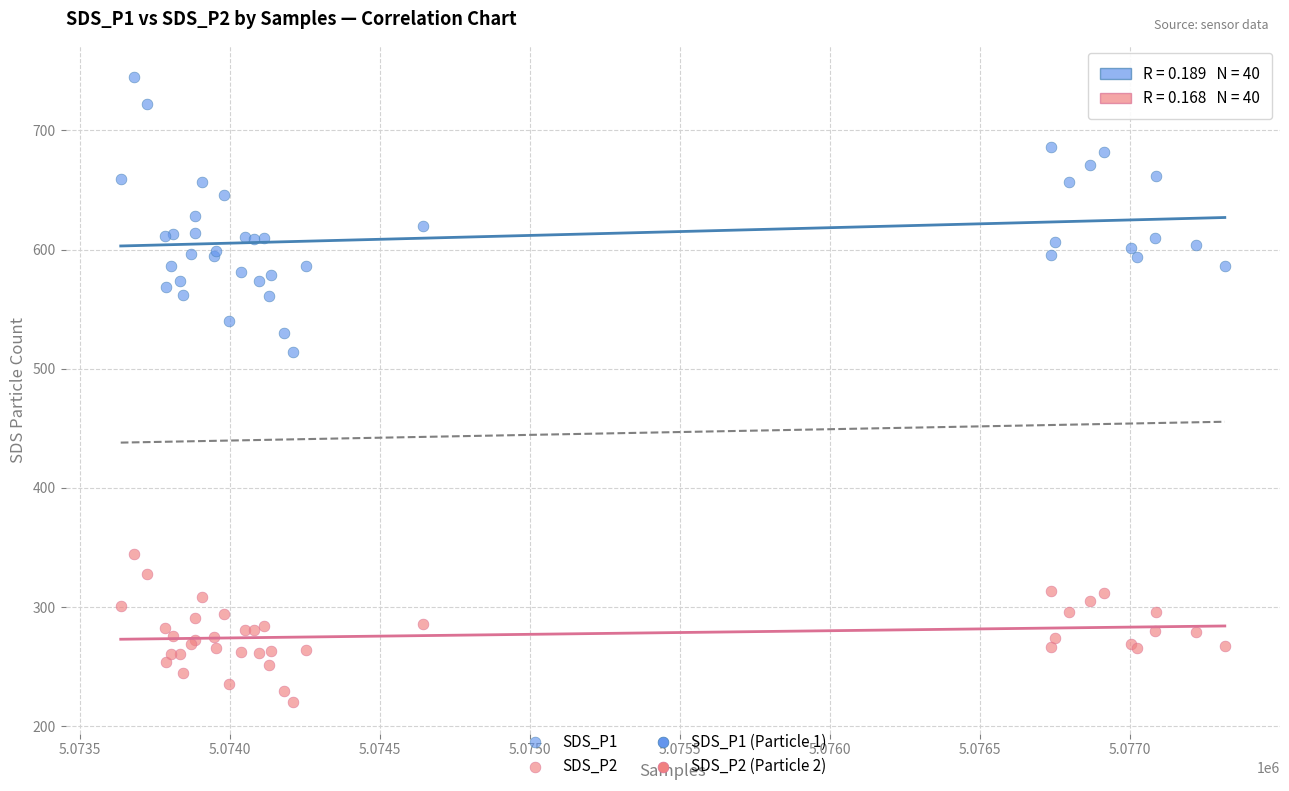

Which series reaches the maximum Y coordinate?

SDS_P1